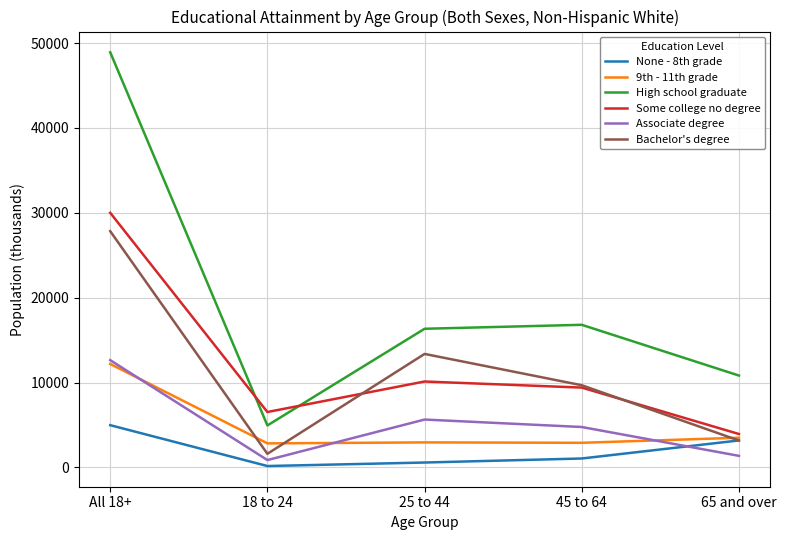

Where does the Associate degree series first go above 4764?

All 18+